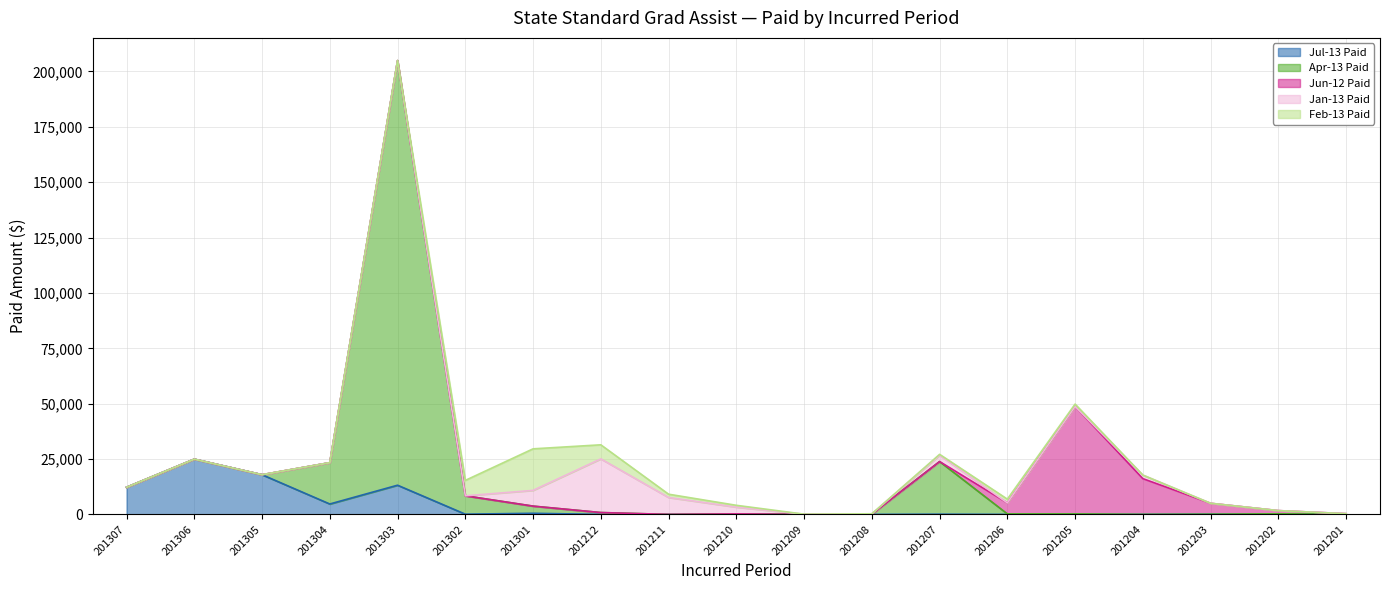

How many data points in Jul-13 Paid are above 36?

10